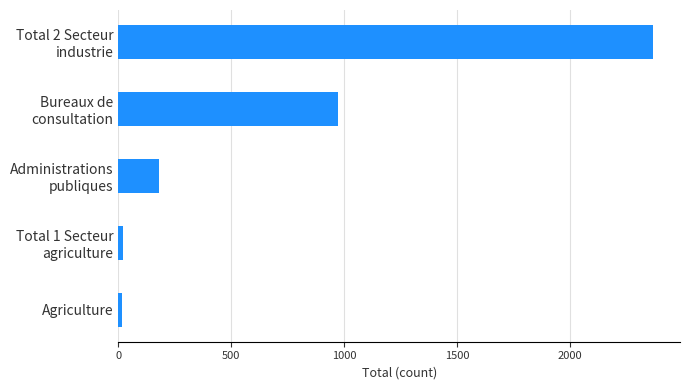

What is the difference between the second highest and second lowest values?

953